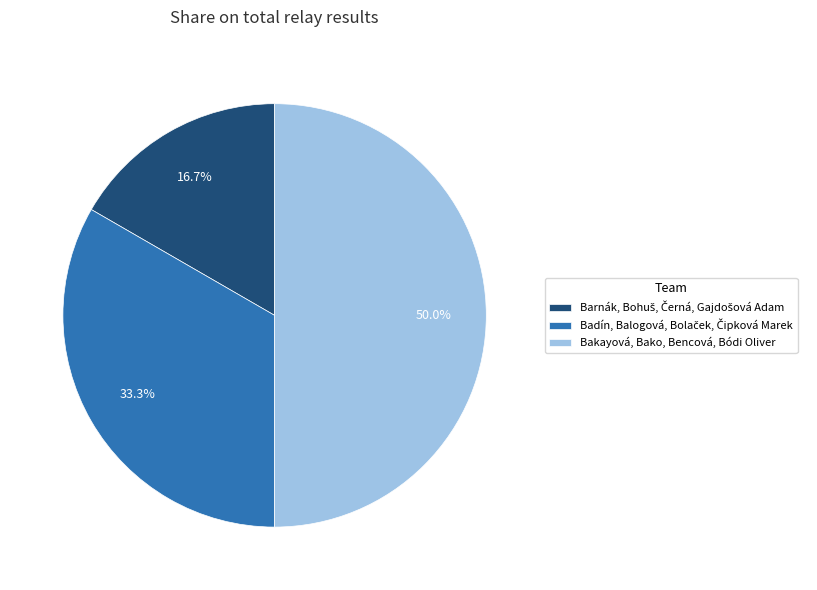

Which category has the biggest portion of the pie?

Bakayová, Bako, Bencová, Bódi Oliver